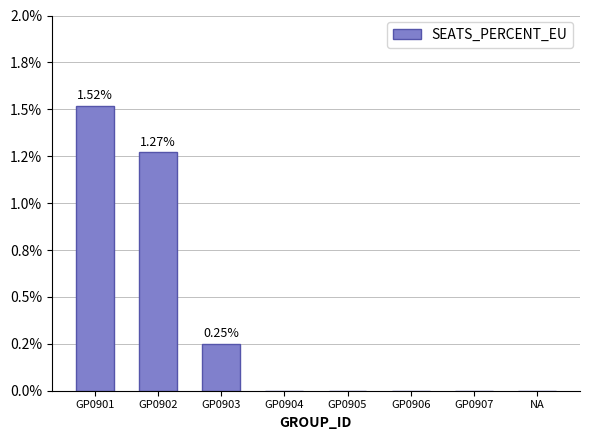

At which label is the value closest to 0?

GP0904